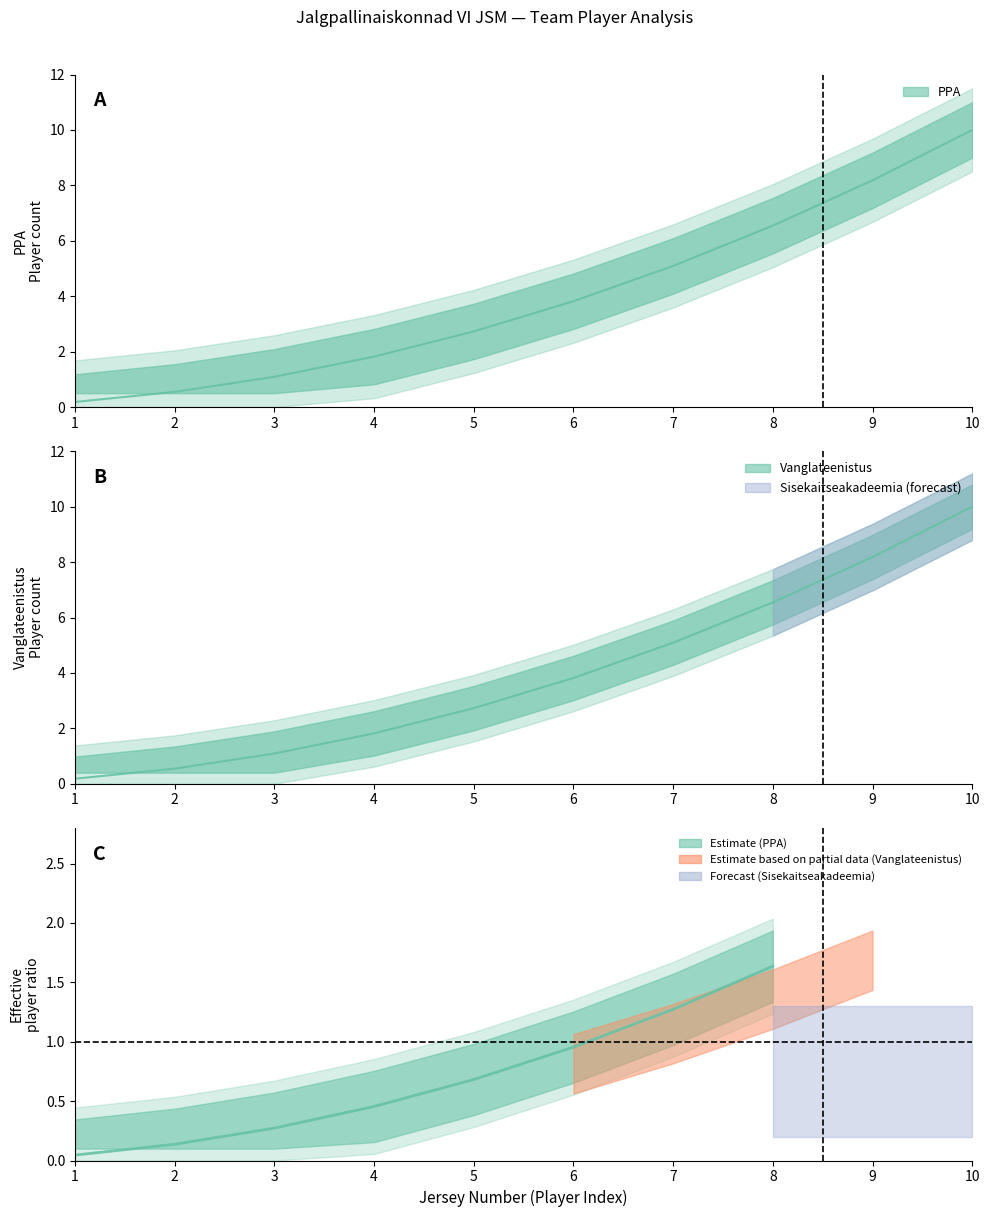

Count the Vanglateenistus values in the range 3 to 8.

6